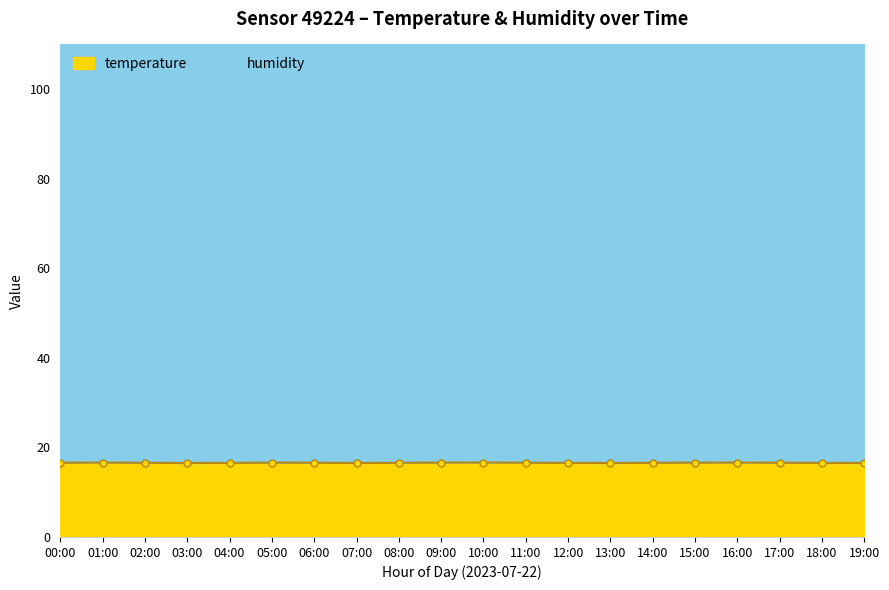

How many interior local peaks (higher than both neighbors) does the data have?

4